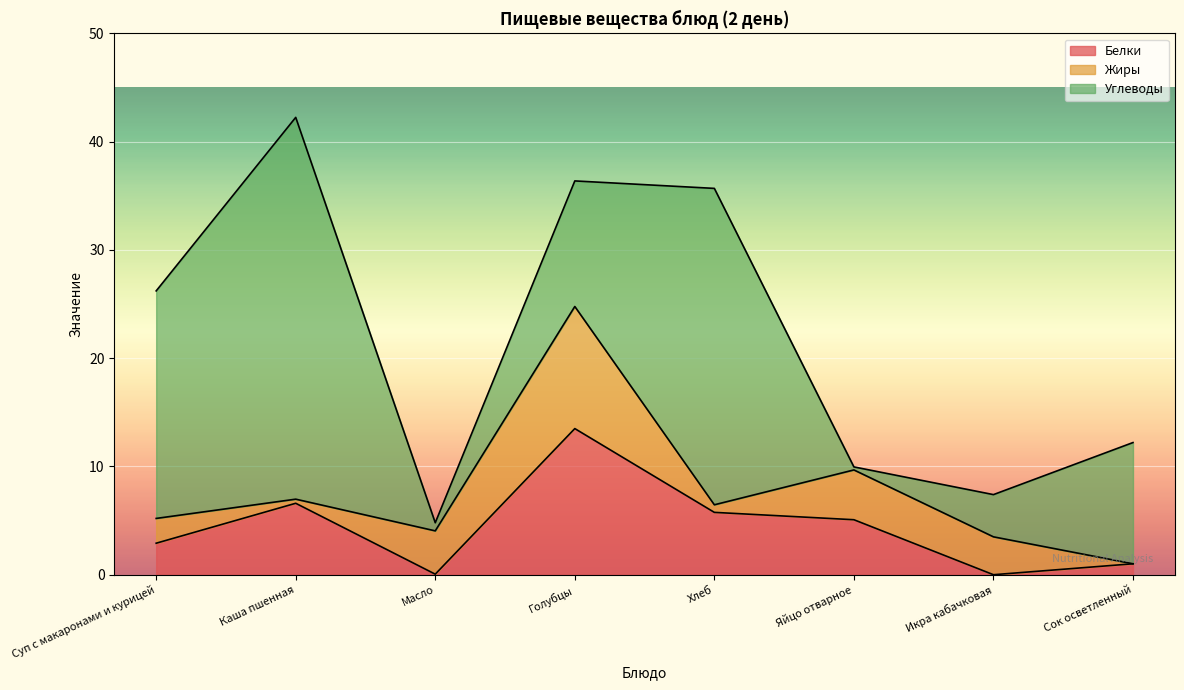

What is the average value of the Жиры series?

3.3